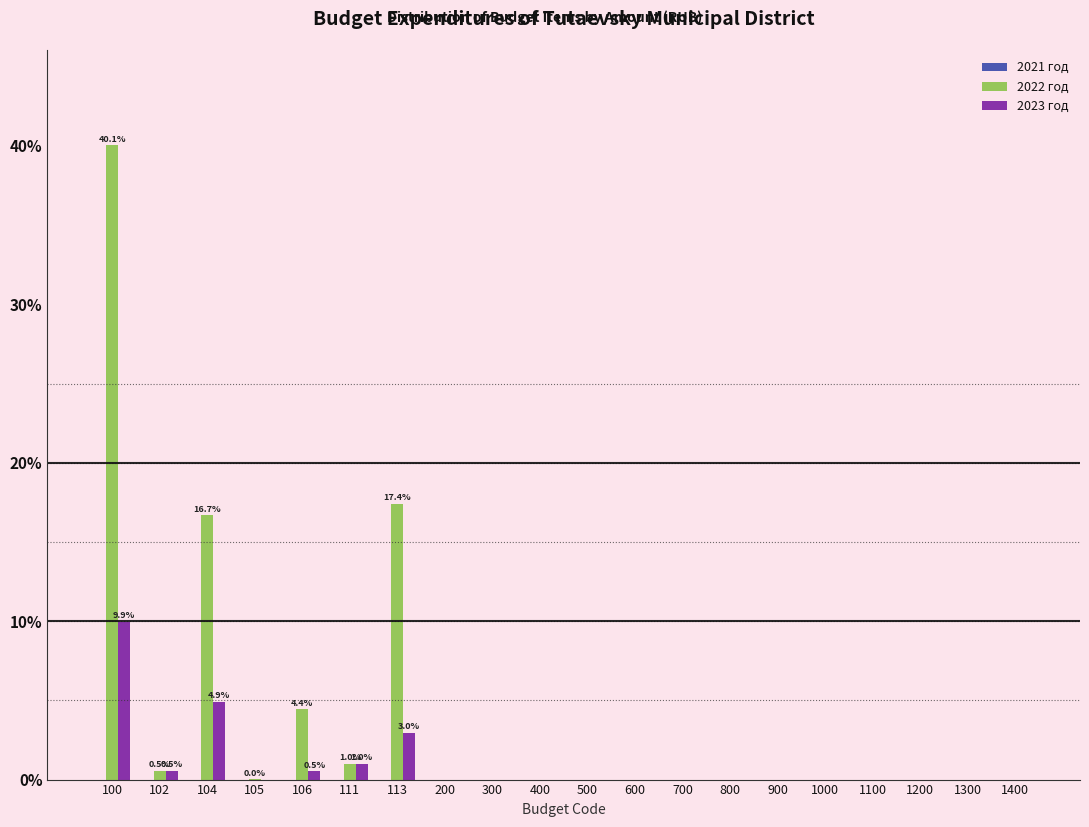

What is the sum of the 2022 год values at 400 and 100?

40.1